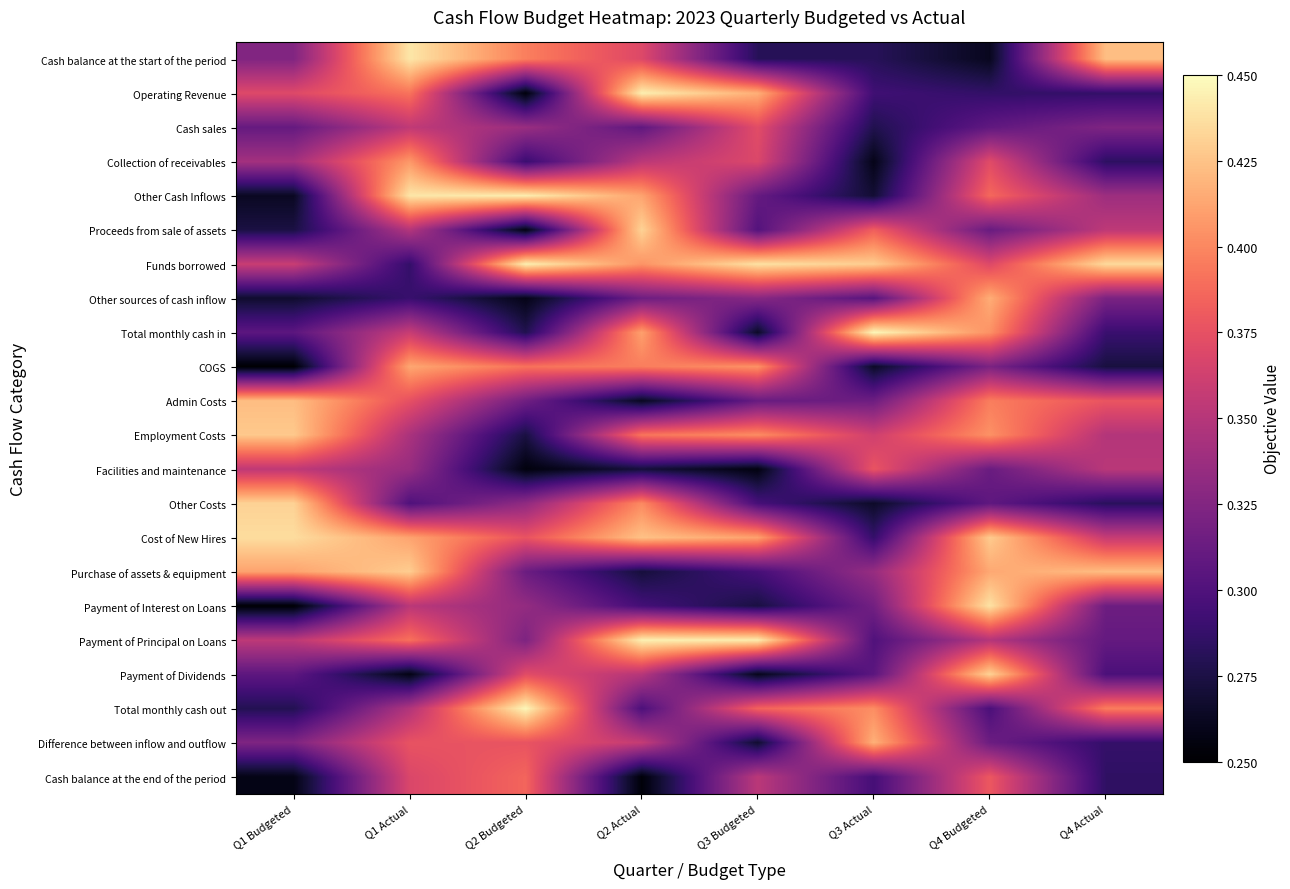

Rank the series by their maximum value, from highest to lowest.

Total monthly cash in, Total monthly cash out, Payment of Principal on Loans, Operating Revenue, Funds borrowed, Other Cash Inflows, Cash balance at the start of the period, Payment of Interest on Loans, Cost of New Hires, Proceeds from sale of assets, Payment of Dividends, Other Costs, Purchase of assets & equipment, Employment Costs, Admin Costs, Difference between inflow and outflow, Other sources of cash inflow, COGS, Collection of receivables, Cash balance at the end of the period, Facilities and maintenance, Cash sales